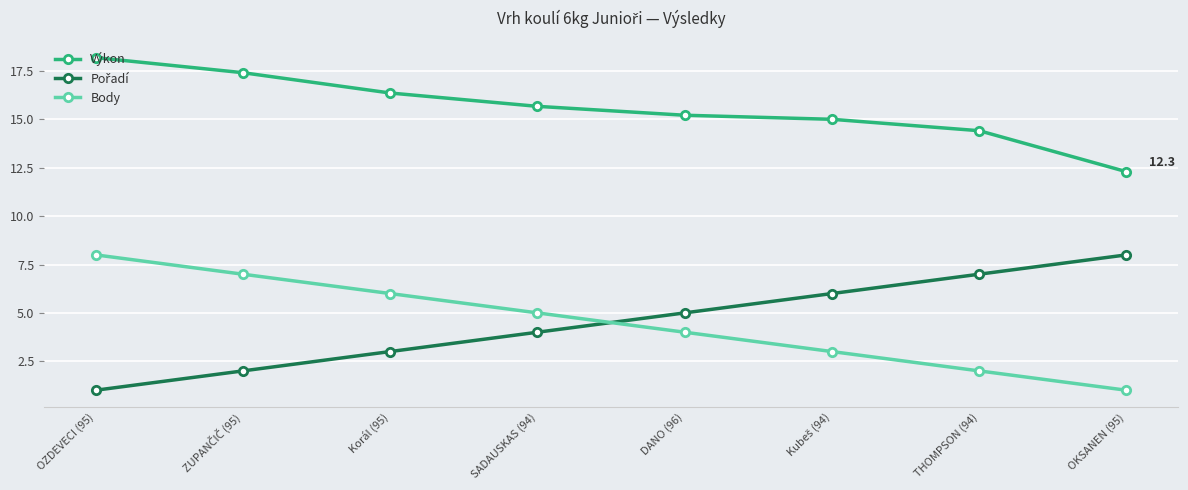

What is the difference between the second highest and second lowest values in the Výkon series?

3.0